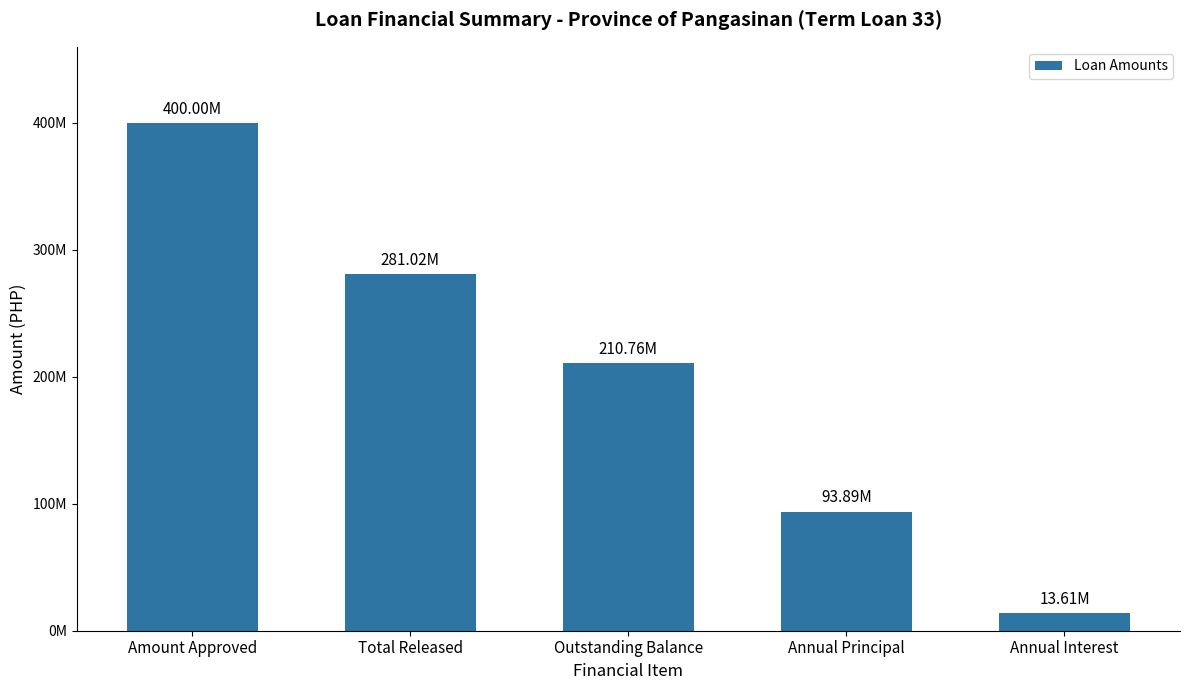

Are the bars horizontal?

No